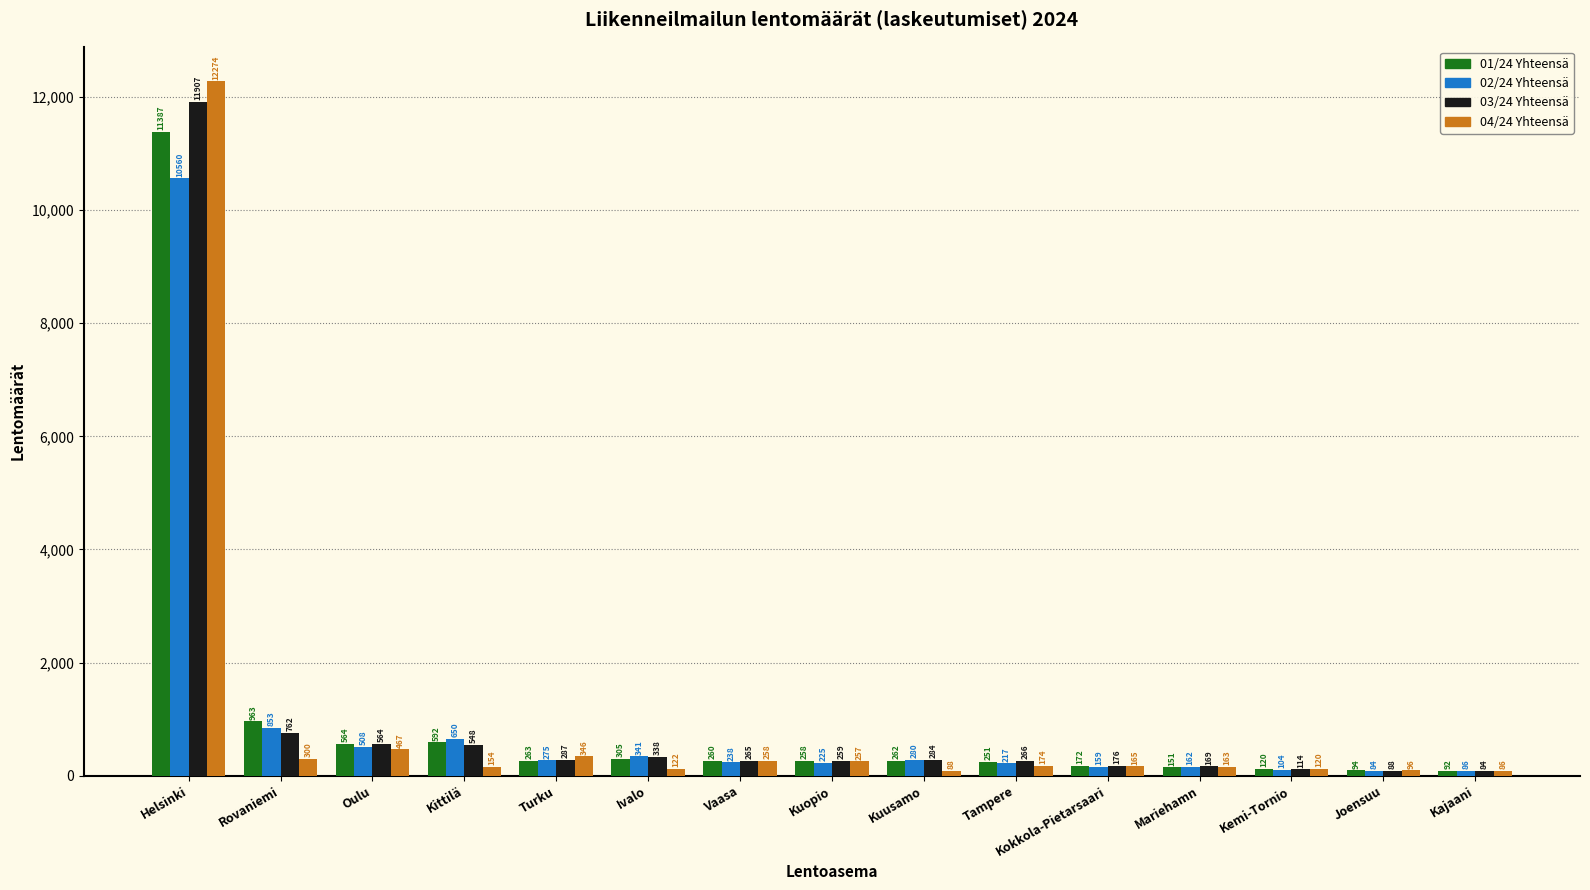

What is the sum of the 03/24 Yhteensä values at Kuusamo and Rovaniemi?

1046